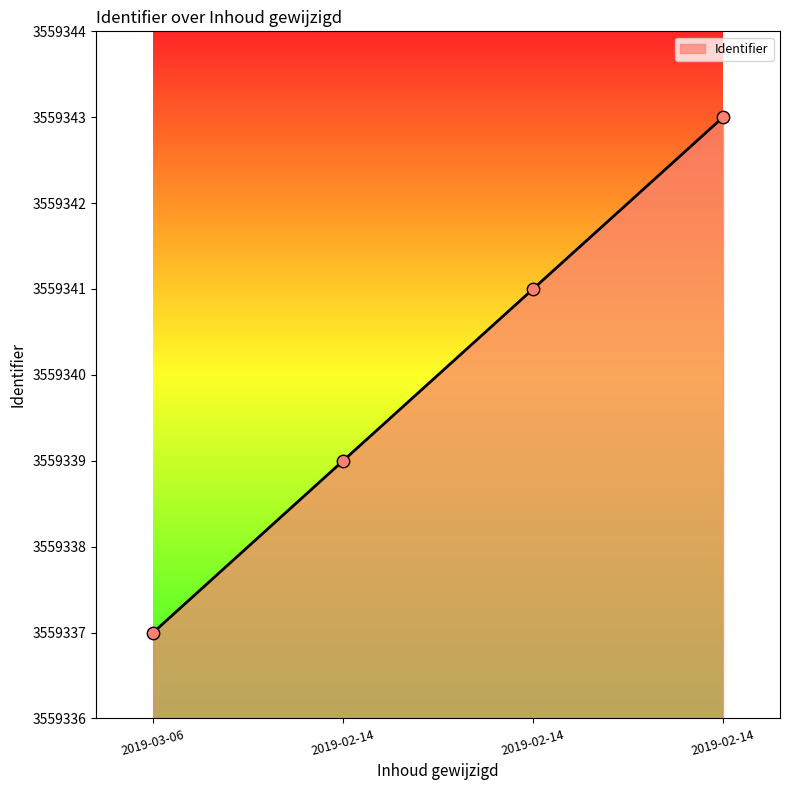

Approximately how many times larger is the value at 2019-02-14 compared to 2019-02-14?

1.0